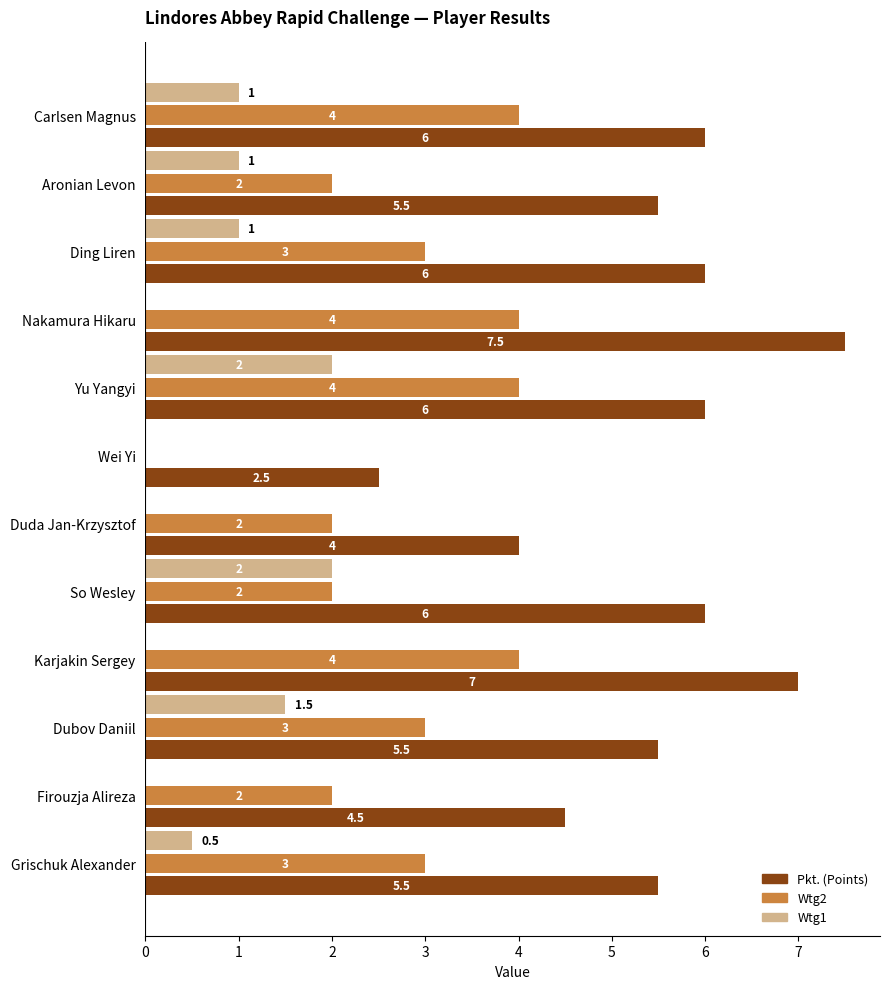

How many series are shown in this chart?

3